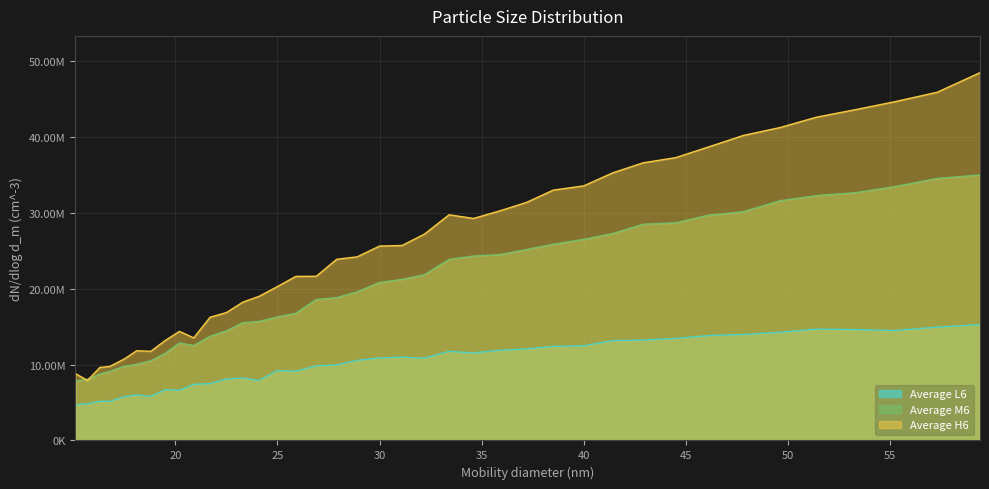

Rank the series by their maximum value, from lowest to highest.

Average L6, Average M6, Average H6